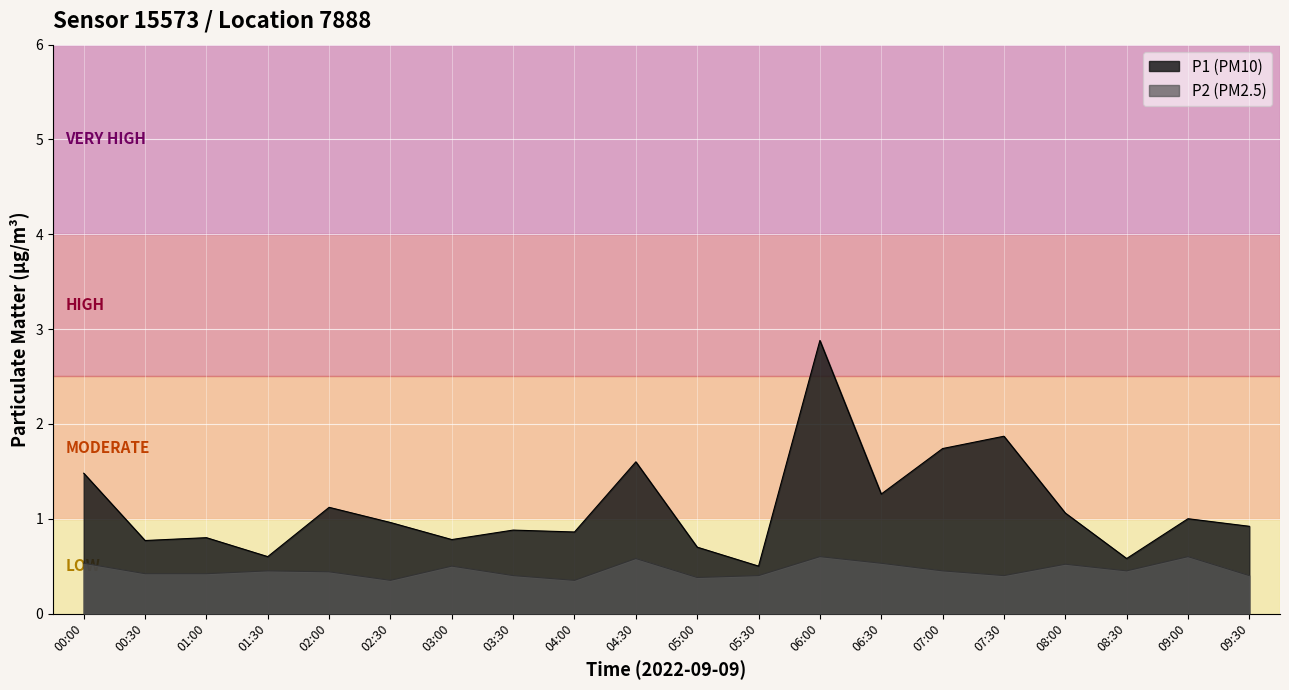

What is the maximum value for P1 (PM10)?

2.9